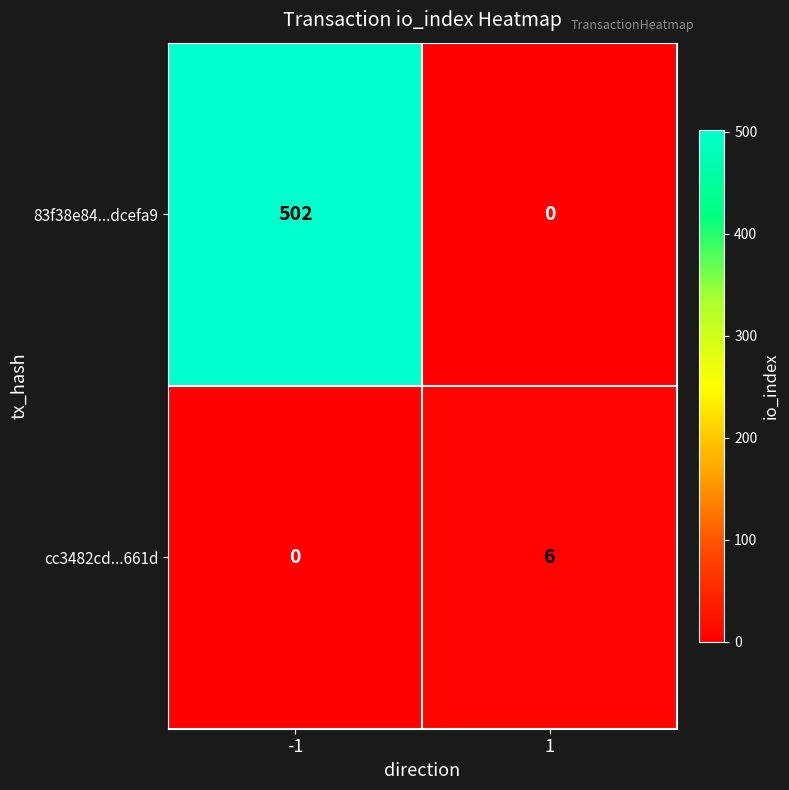

Reading left to right, transcribe all the data shown in this chart.

83f38e84...dcefa9: 502	0
cc3482cd...661d: 0	6